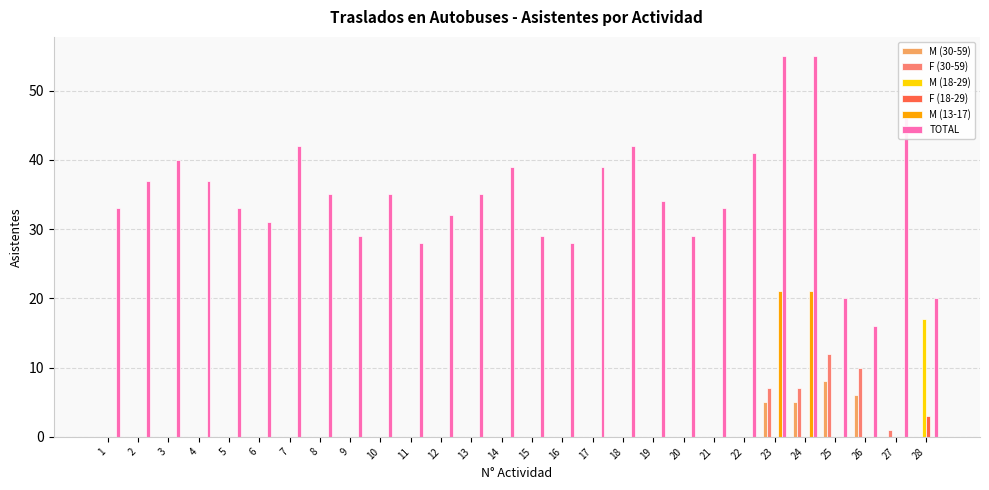

How many M (30-59) values are between 0 and 1?

24